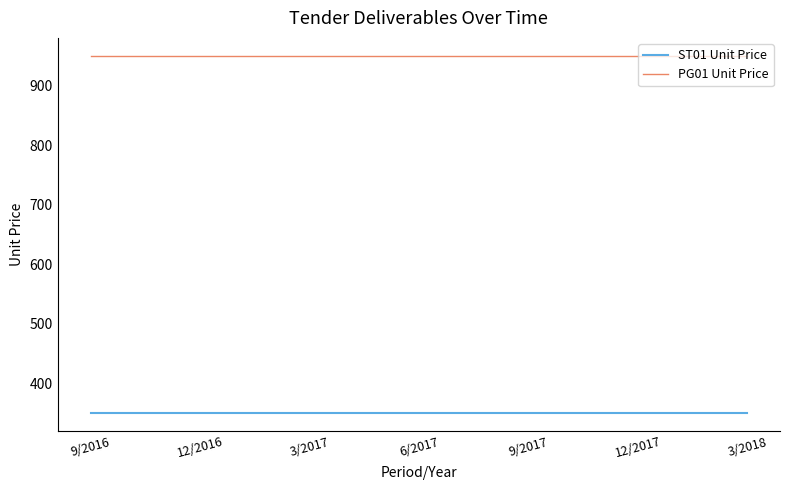

Is this an area chart (filled region under the line)?

No